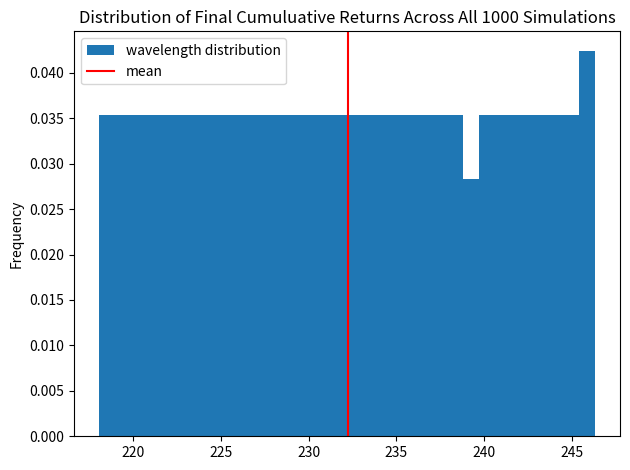

Around what value on the x-axis is the tallest bar? Give the approximate position of its centre, as read against the axis.

246.0